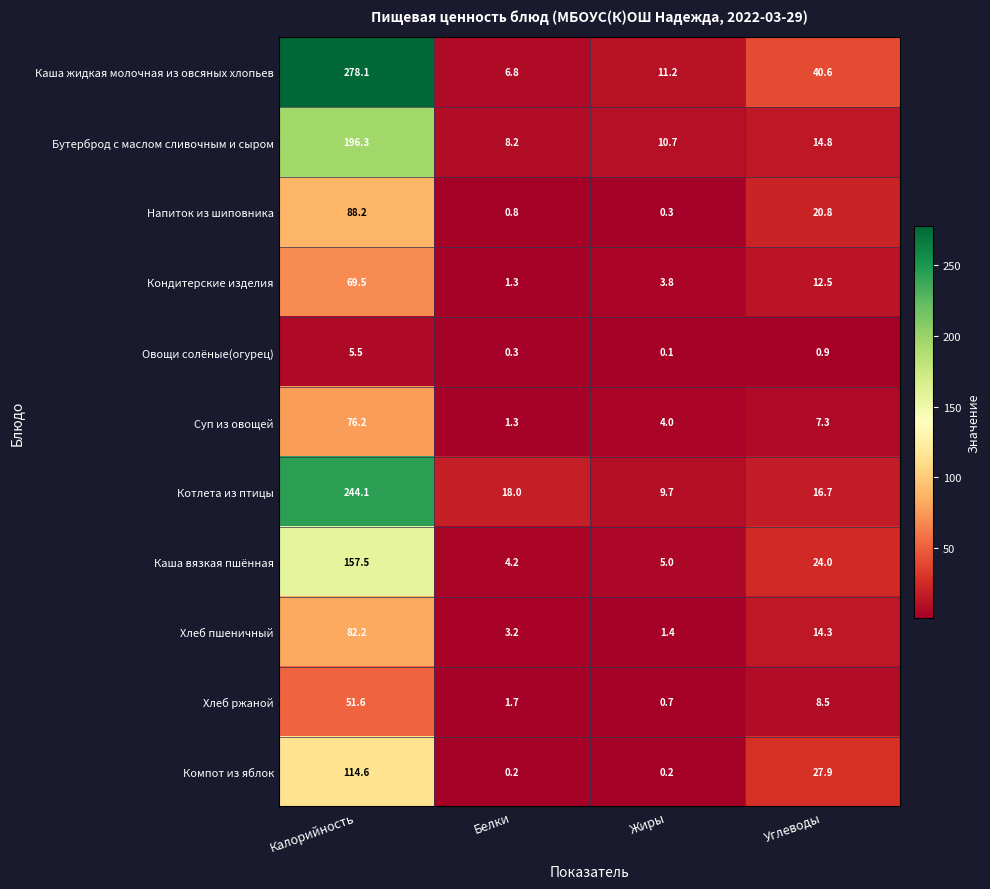

Which series has the widest spread of values?

Каша жидкая молочная из овсяных хлопьев